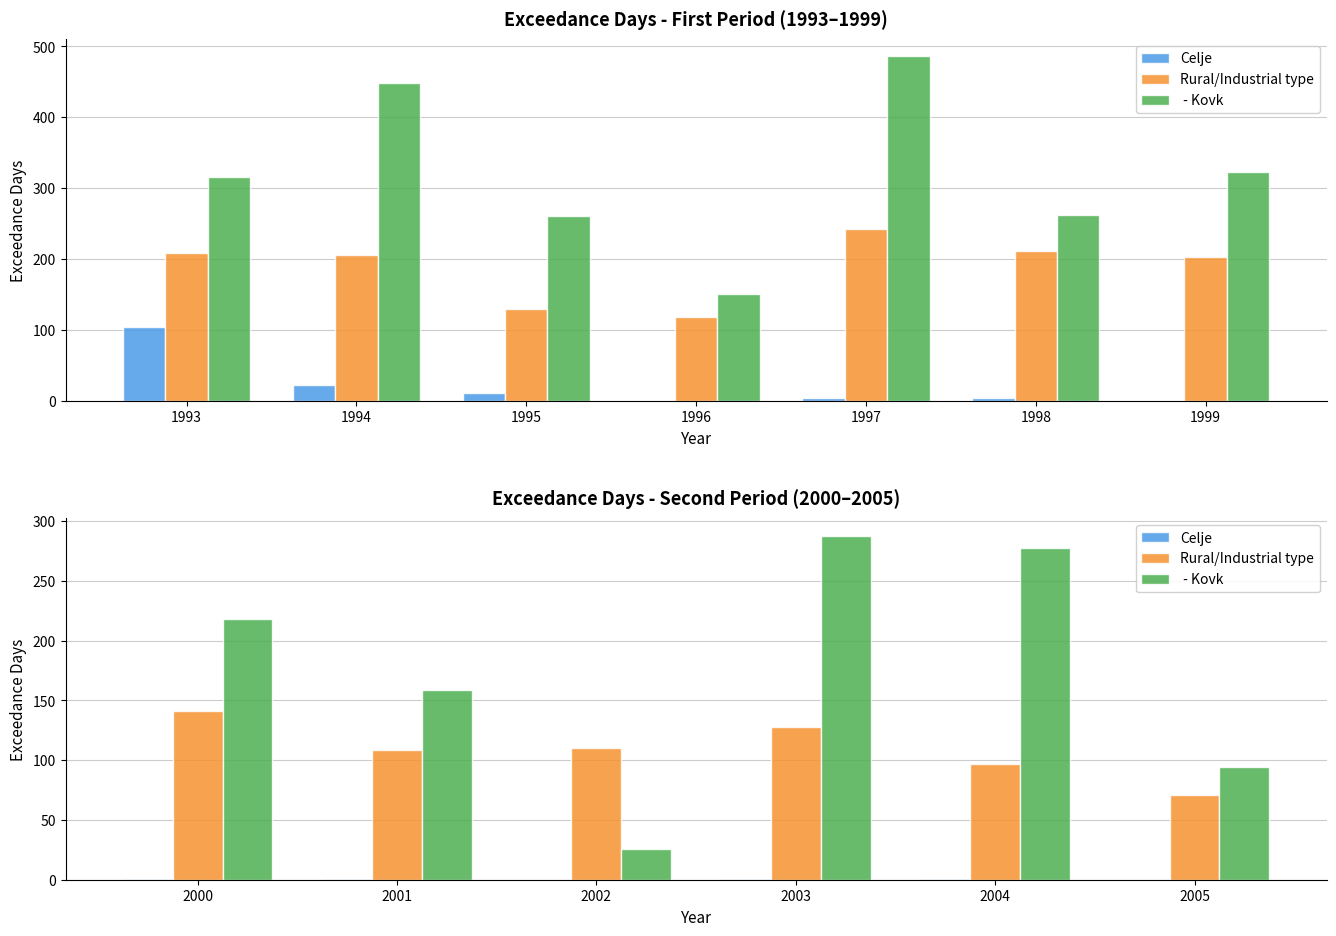

How many values in the Rural/Industrial type series are below 110?

3